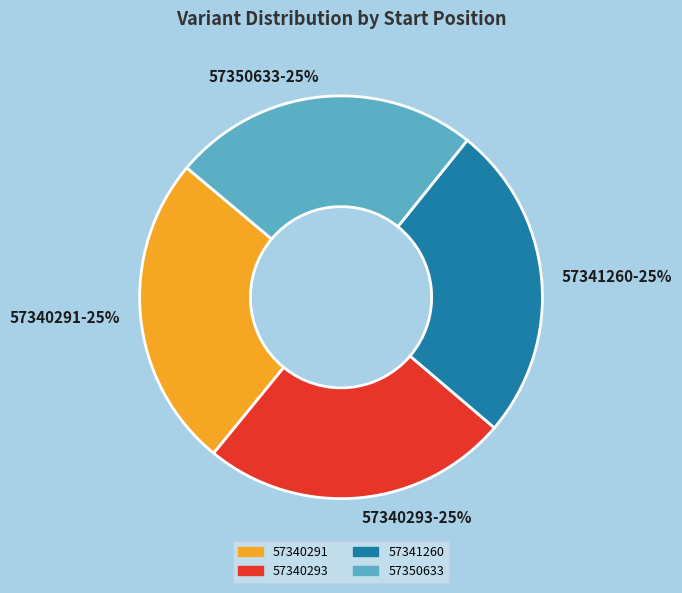

What percentage is the 57341260 slice, to the nearest percent?

25%